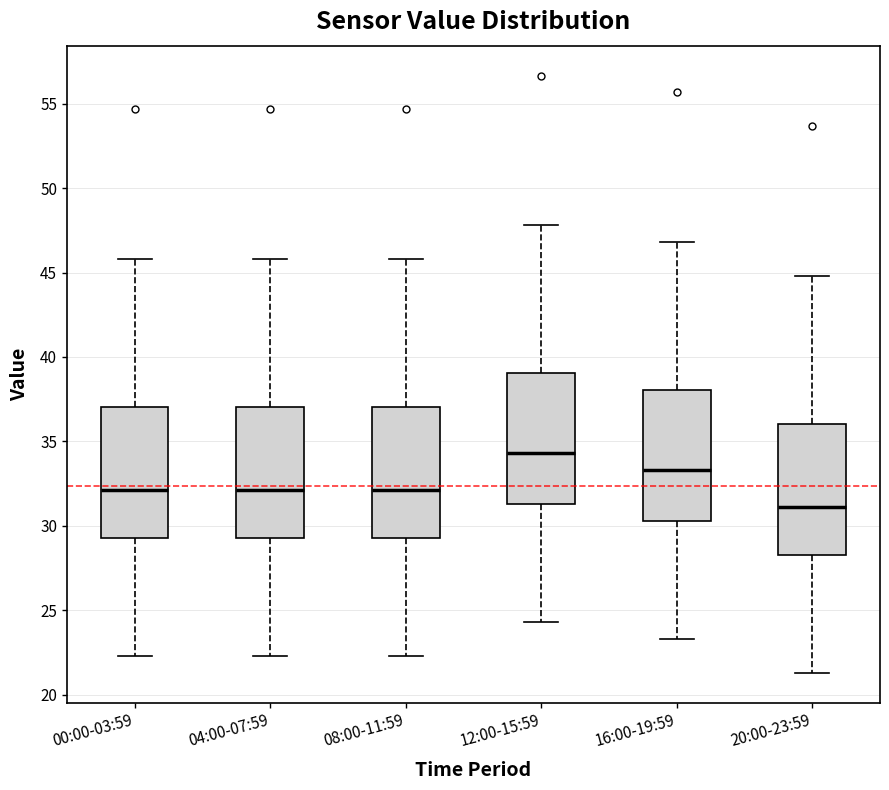

Reading left to right, transcribe this box plot: for each box, give where its median line is, the range the box spans, and where its two whiskers end, as read against the y-axis. The values are not printed on the chart, so give them approximately, as read against the axis.

00:00-03:59: median 32.0, box 29.5 to 37.0, whiskers 22.5 to 46.0
04:00-07:59: median 32.0, box 29.5 to 37.0, whiskers 22.5 to 46.0
08:00-11:59: median 32.0, box 29.5 to 37.0, whiskers 22.5 to 46.0
12:00-15:59: median 34.5, box 31.5 to 39.0, whiskers 24.5 to 48.0
16:00-19:59: median 33.5, box 30.5 to 38.0, whiskers 23.5 to 47.0
20:00-23:59: median 31.0, box 28.5 to 36.0, whiskers 21.5 to 45.0